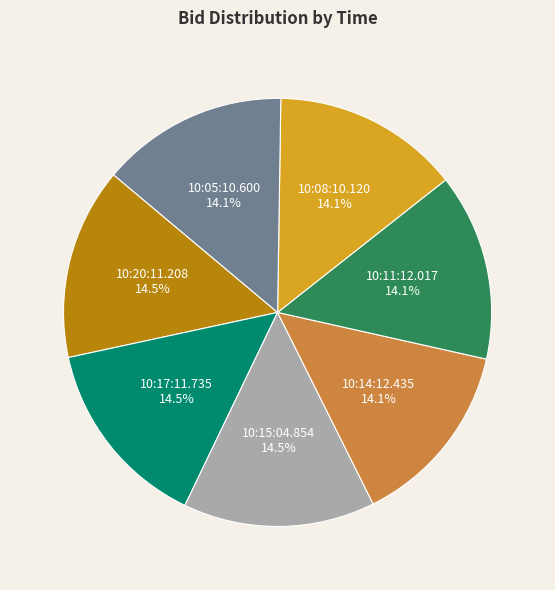

Is there any slice that represents more than half of the pie?

No